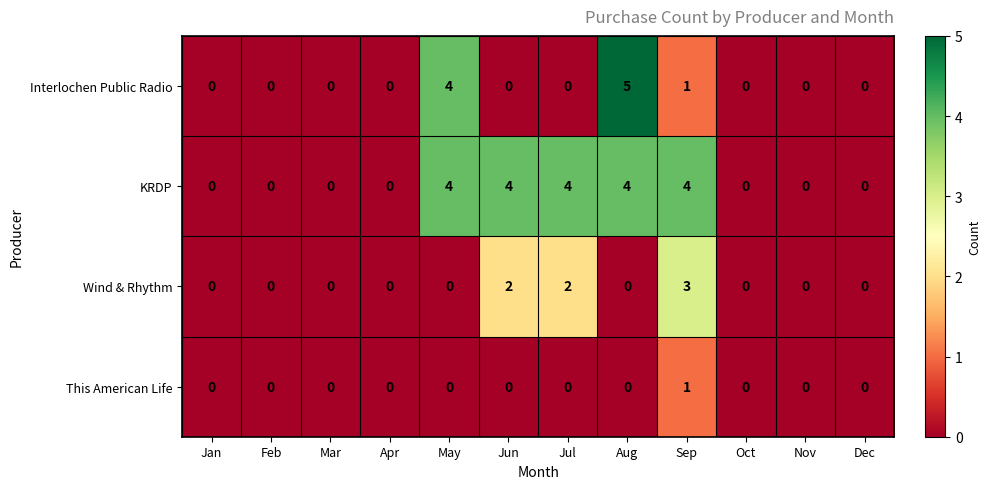

List the series in order of their peak value, highest first.

Interlochen Public Radio, KRDP, Wind & Rhythm, This American Life